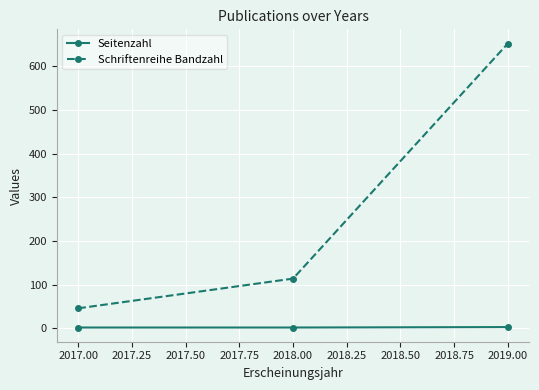

At which category is the sum across all series the highest?

2019.00